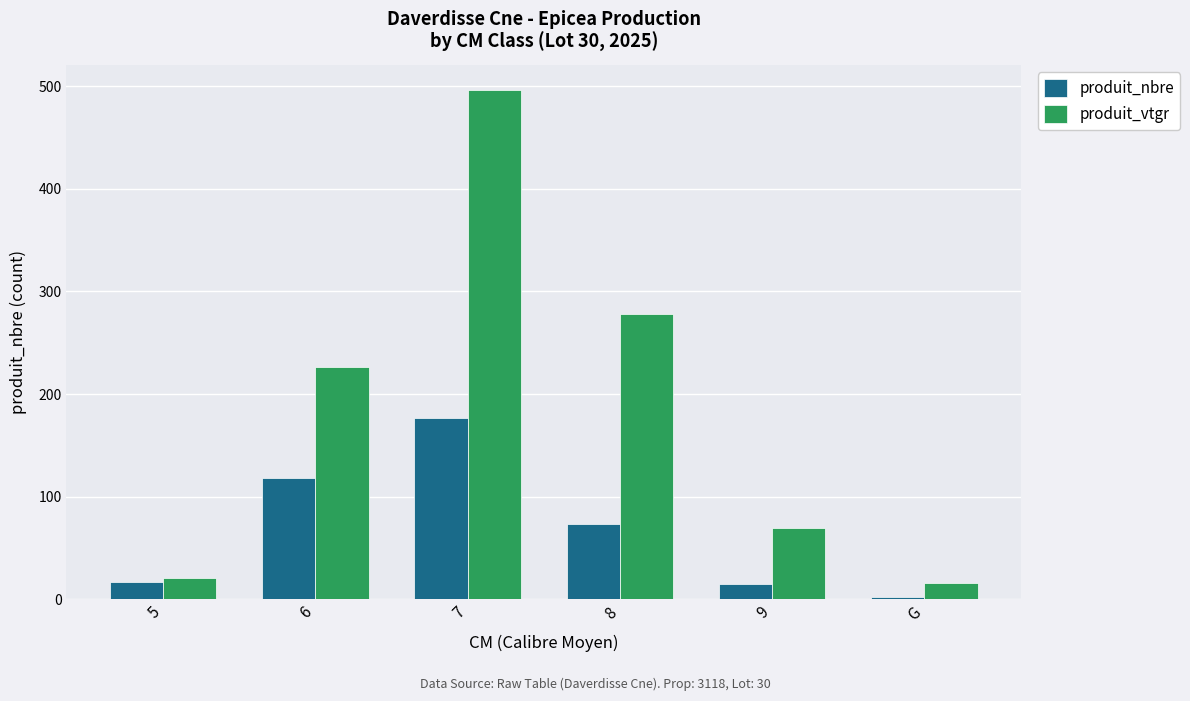

Rank the series by their average value, from highest to lowest.

produit_vtgr, produit_nbre